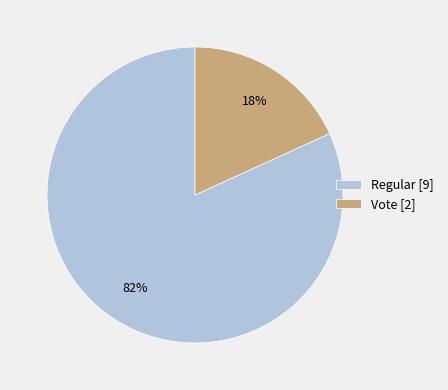

Count the number of slices in the pie.

2